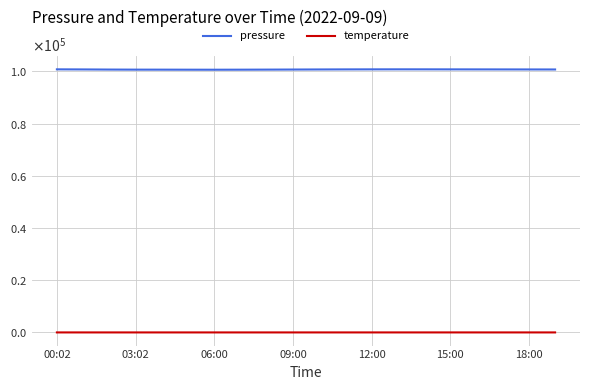

What are all the series names shown in the legend?

pressure, temperature